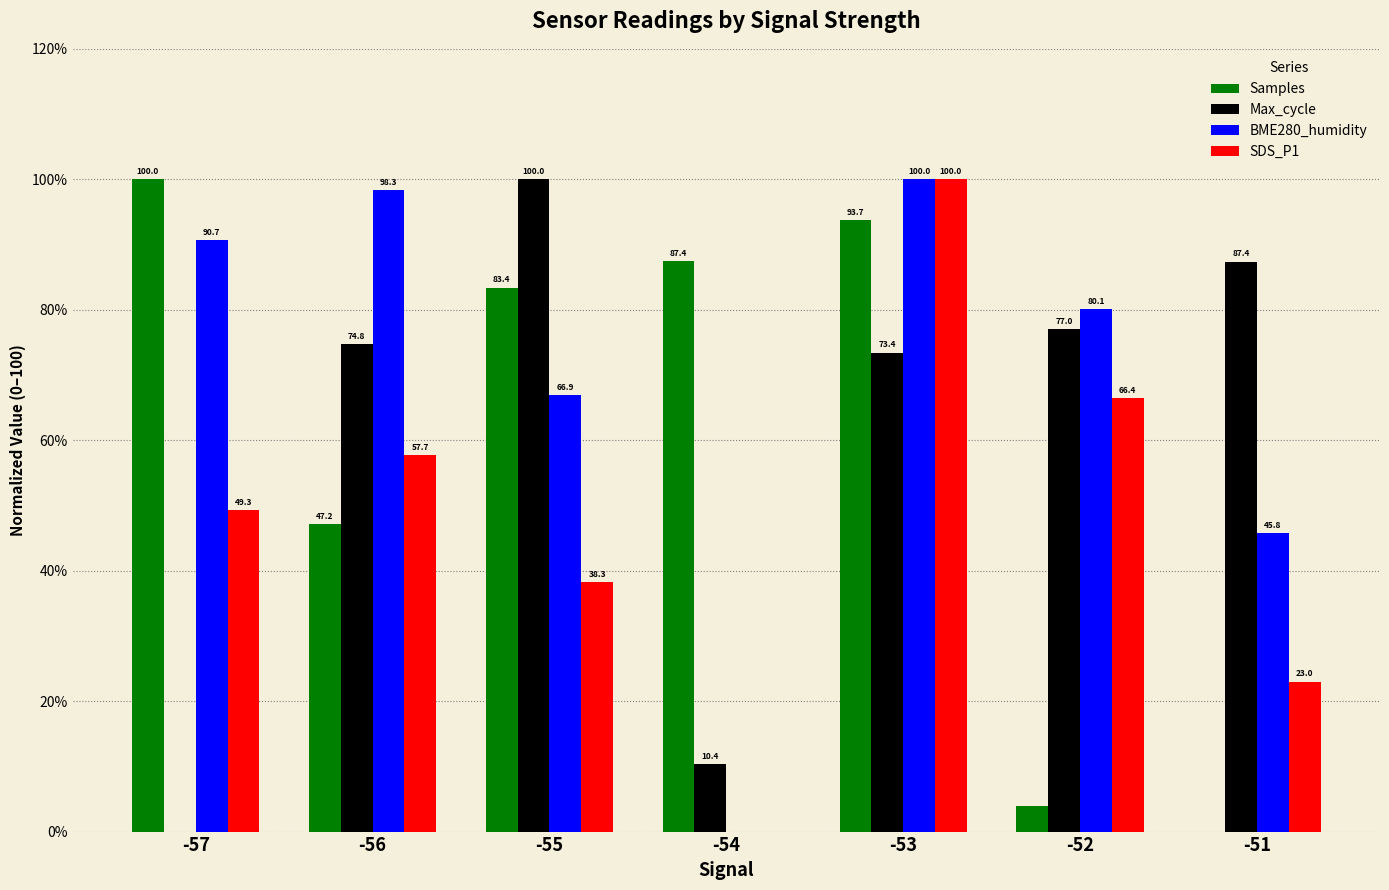

Is the value of BME280_humidity at -53 greater than the value of Samples at -53?

Yes